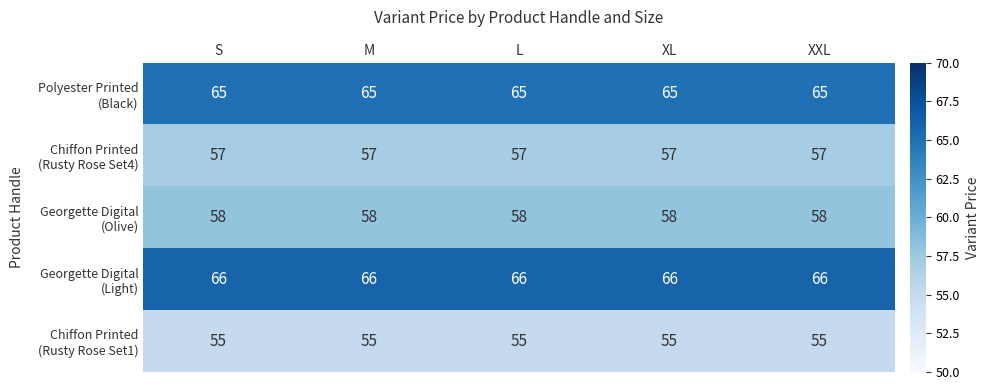

What is the greatest value displayed?

66